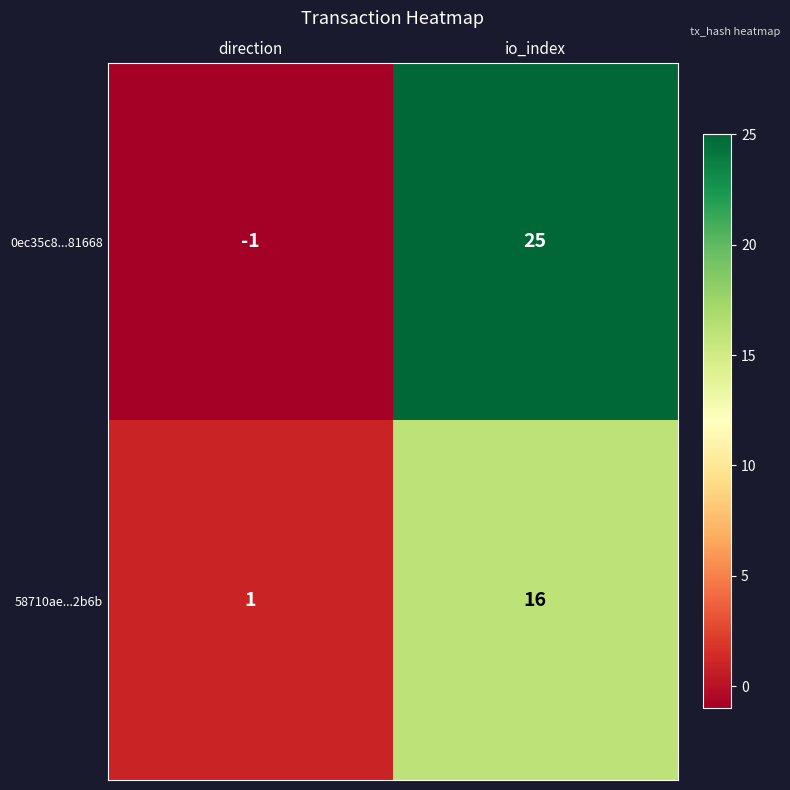

Between direction and io_index, which series saw the biggest shift?

0ec35c8...81668